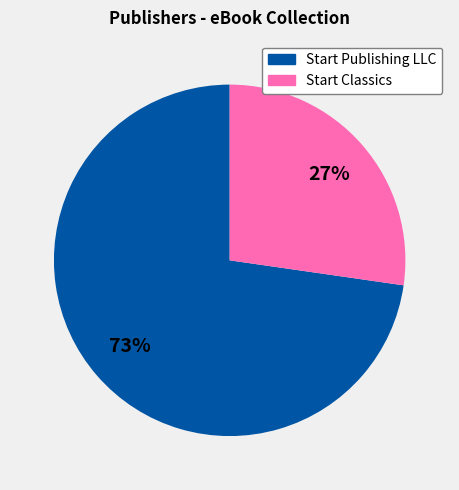

Which has a higher value, Start Publishing LLC or Start Classics?

Start Publishing LLC